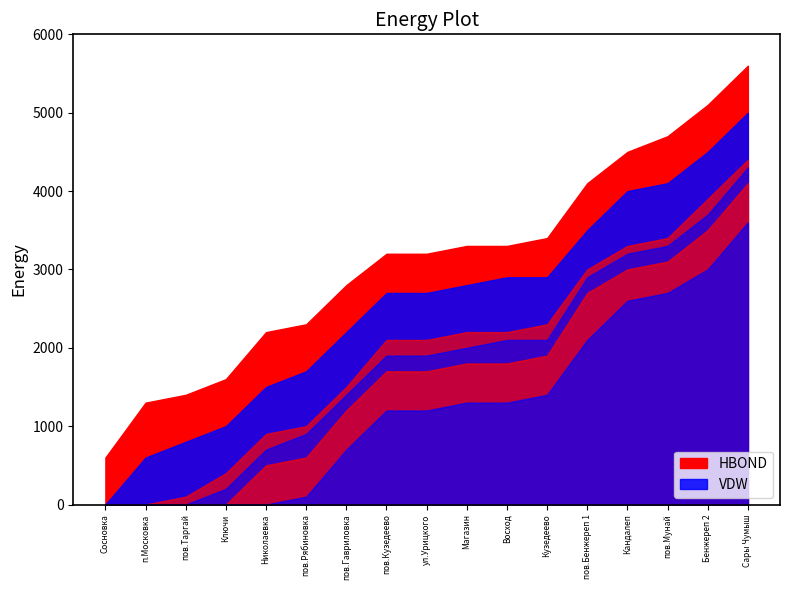

True or false: Николаевка and Ключи cross at least once.

False